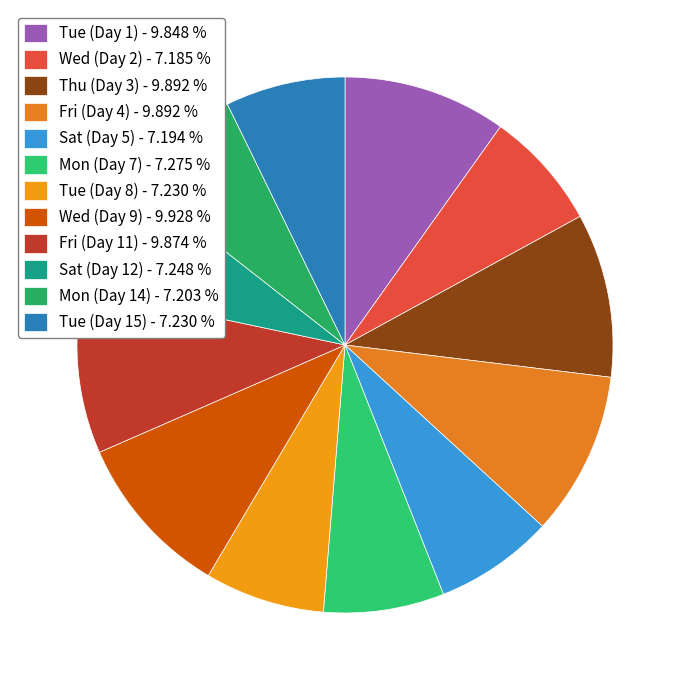

The Thu (Day 3) slice represents 1% of the pie. True or false?

False